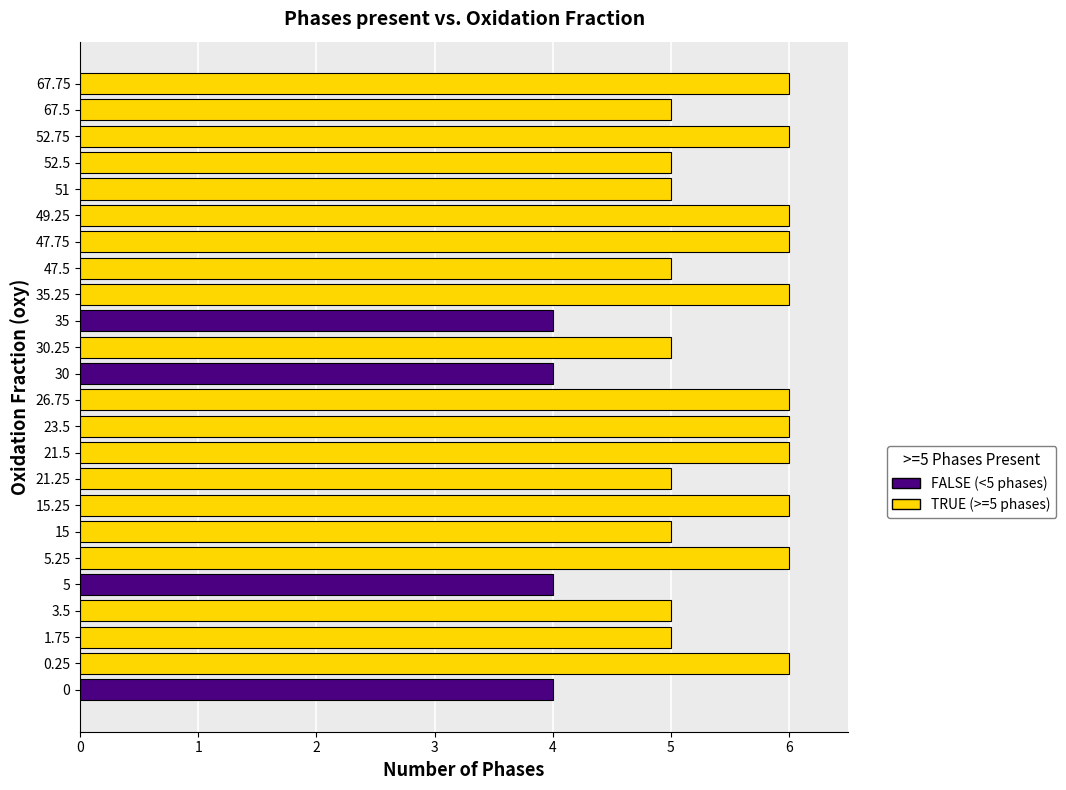

What is the maximum value shown in the chart?

6